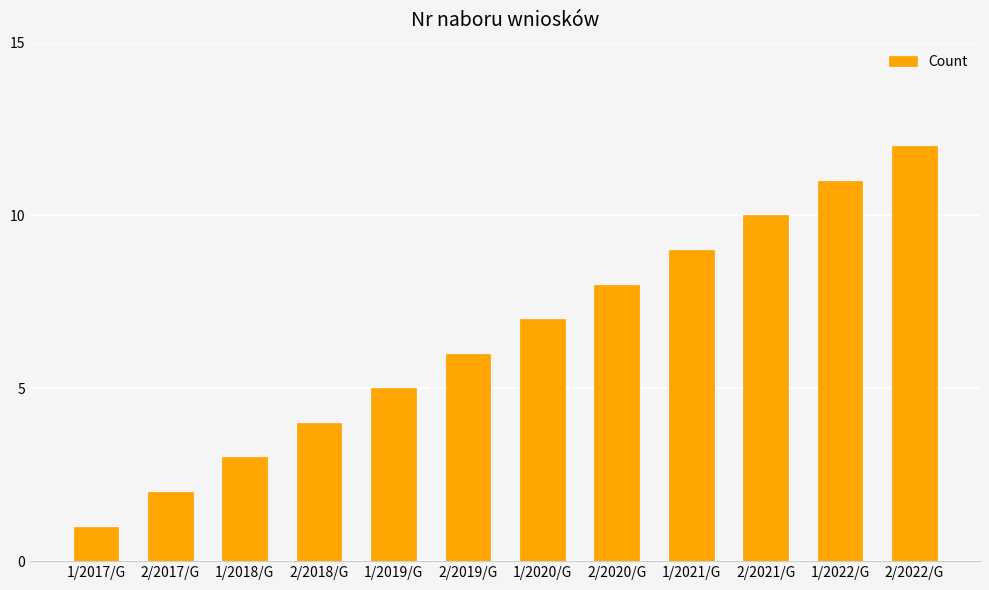

Reading left to right, transcribe all the data shown in this chart.

1/2017/G=1	2/2017/G=2	1/2018/G=3	2/2018/G=4	1/2019/G=5	2/2019/G=6	1/2020/G=7	2/2020/G=8	1/2021/G=9	2/2021/G=10	1/2022/G=11	2/2022/G=12